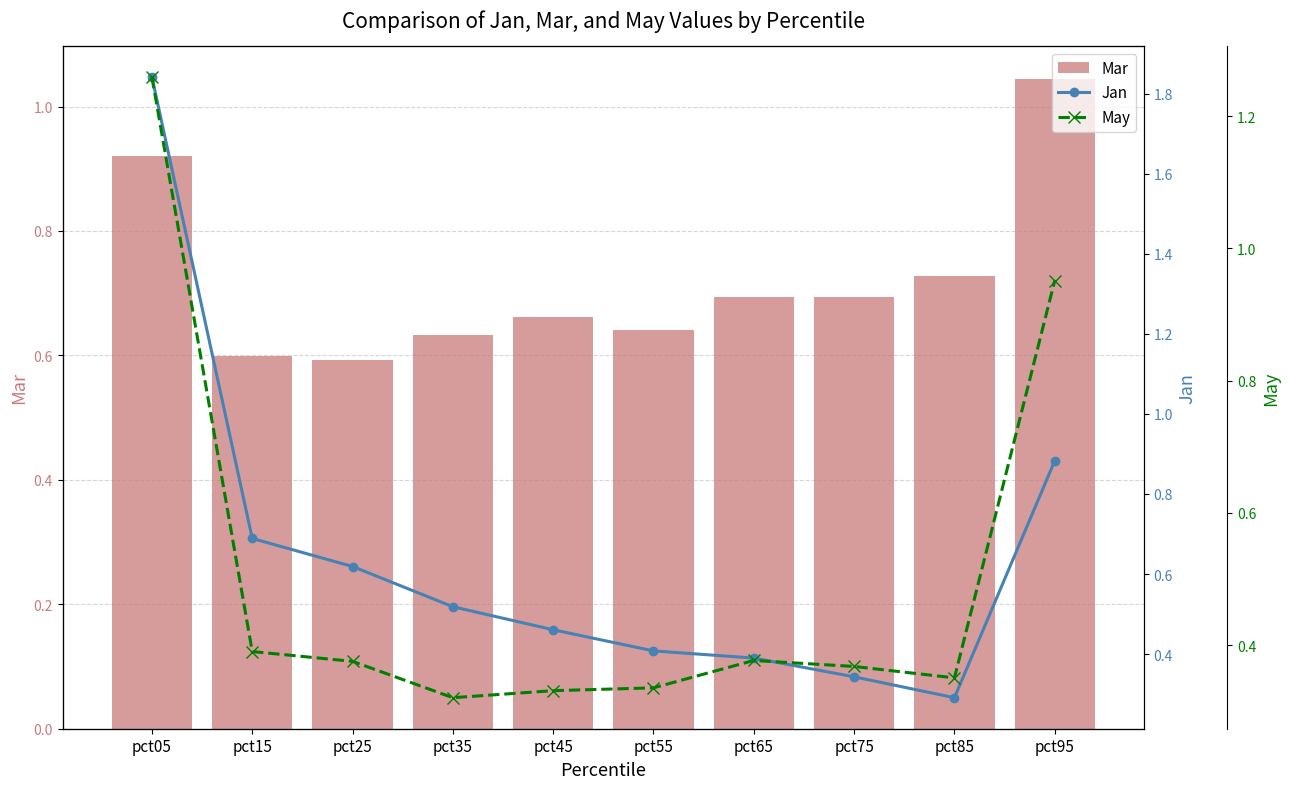

Is the value of May at pct55 greater than the value of Mar at pct85?

No